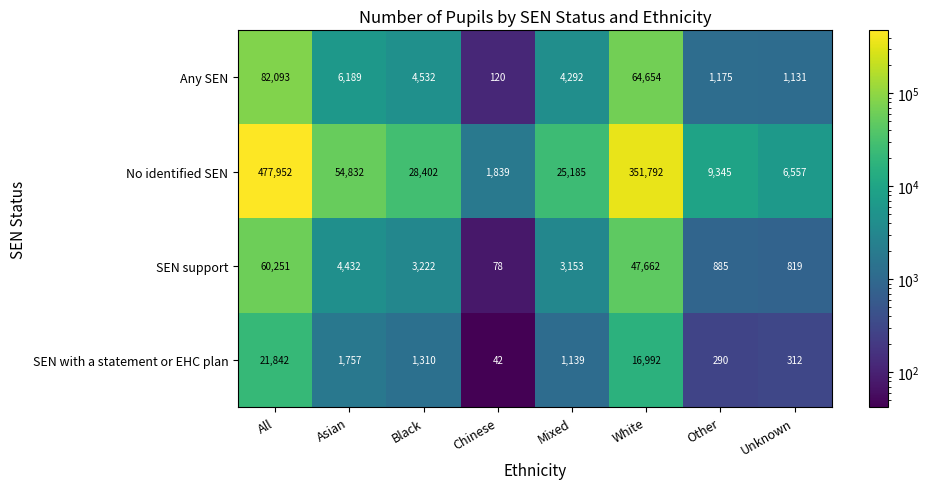

At which category is the sum across all series the highest?

All